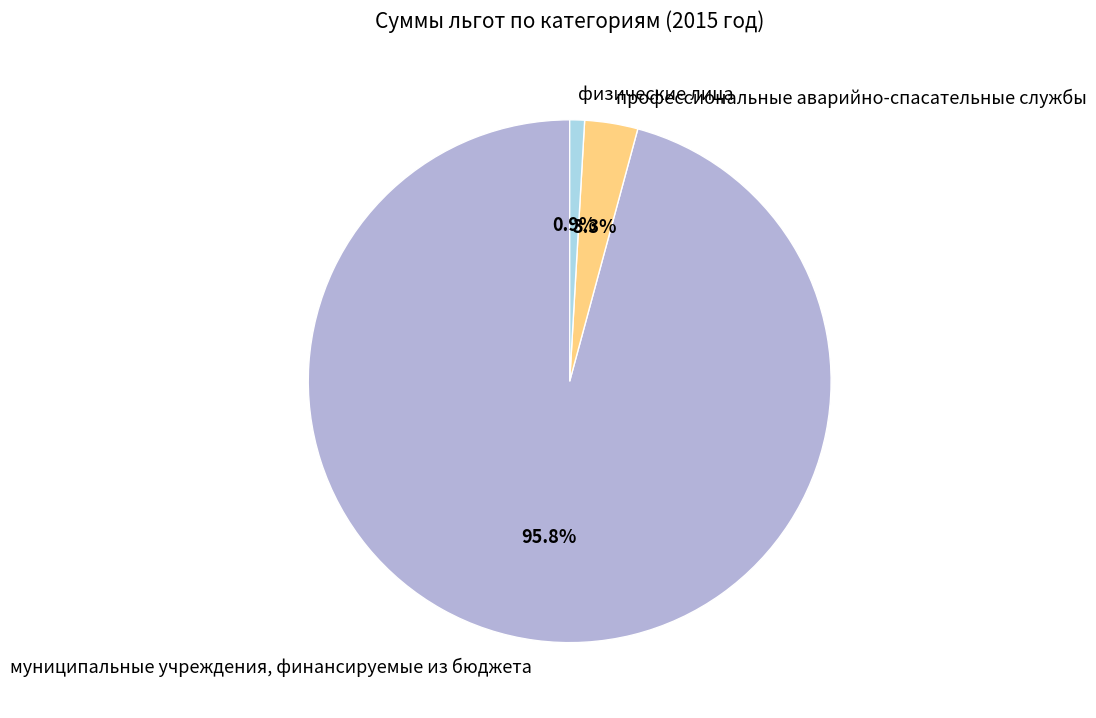

Combined, what portion of the pie is муниципальные учреждения, финансируемые из бюджета and профессиональные аварийно-спасательные службы?

99.1%